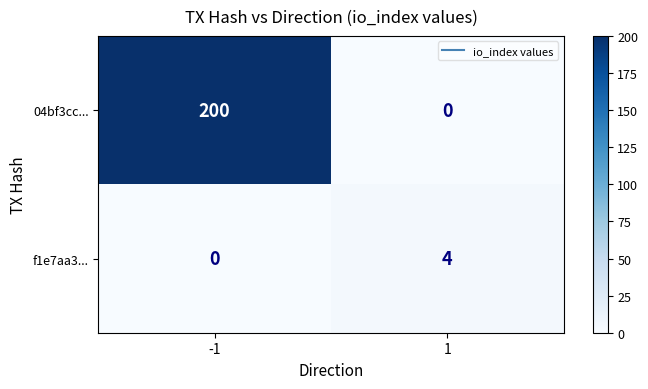

What is the greatest value displayed?

200